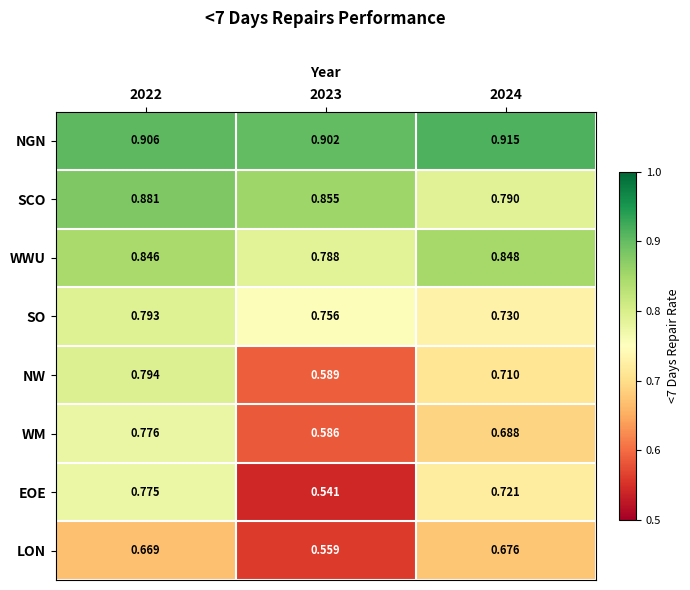

Is the value of WWU at 2023 greater than the value of NGN at 2022?

No